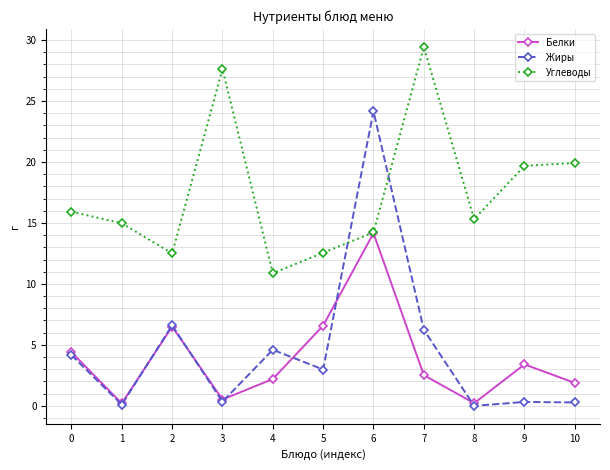

Count the number of categories in the chart.

11